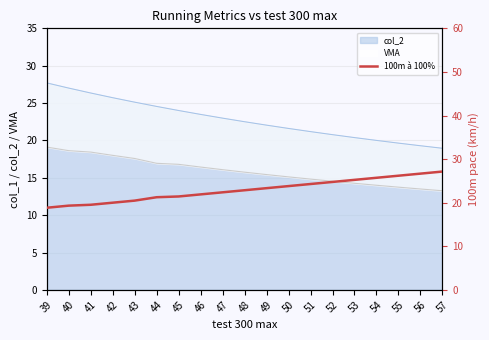

Where is the data nearest to the value 22?

46